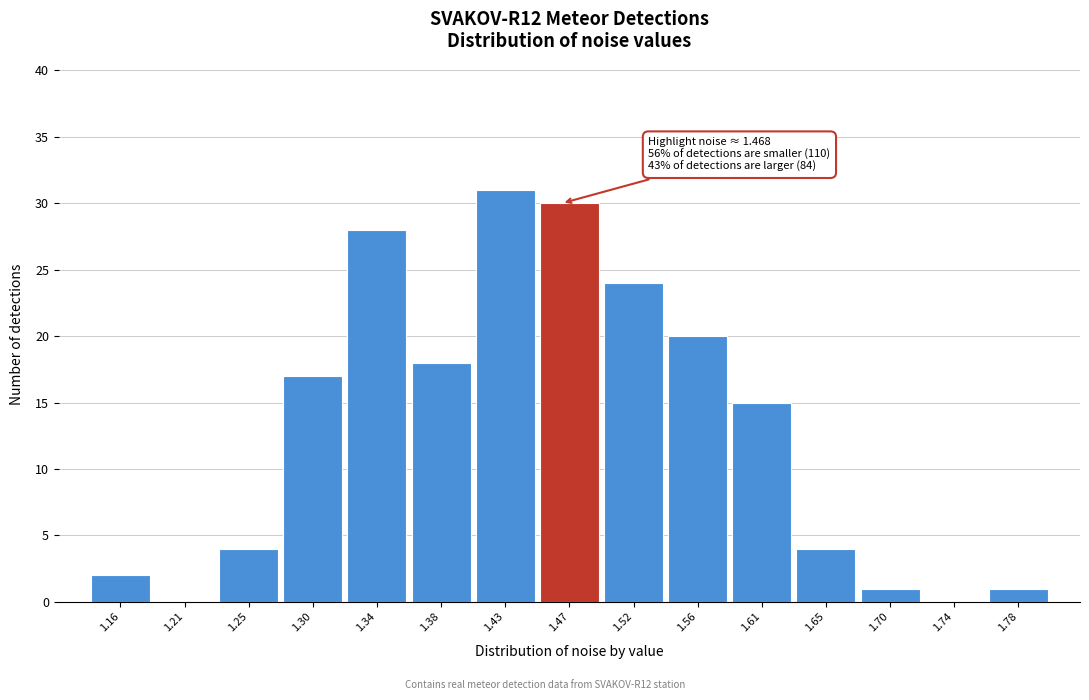

Which range on the x-axis has the tallest bar?

1.405 to 1.450